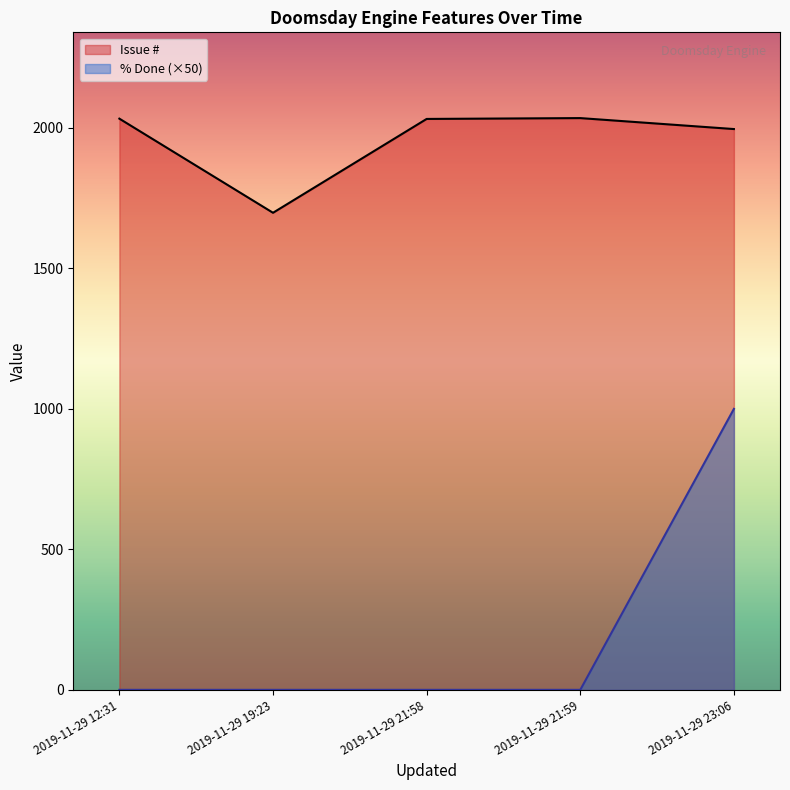

Between 2019-11-29 19:23 and 2019-11-29 23:06, which is larger?

2019-11-29 23:06